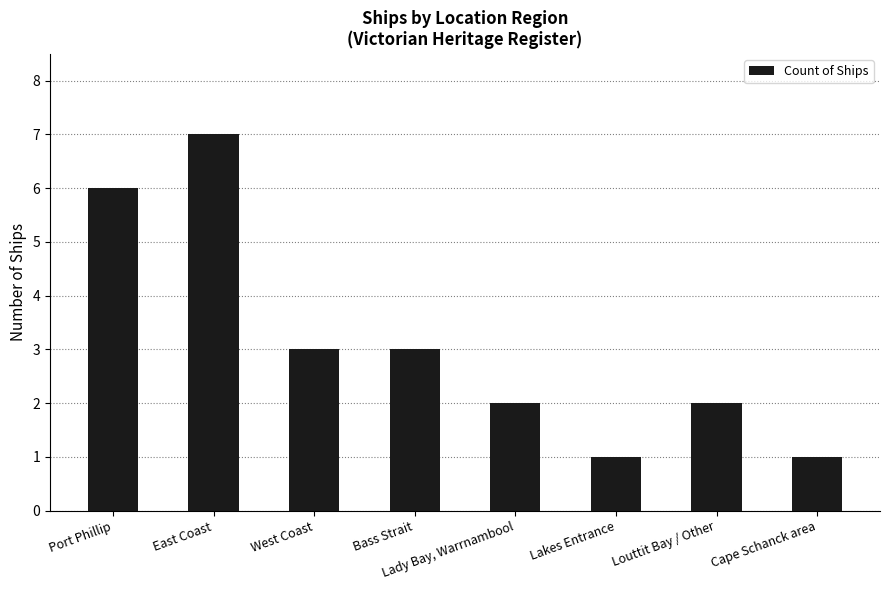

What is the difference between the values at Port Phillip and Louttit Bay / Other?

4